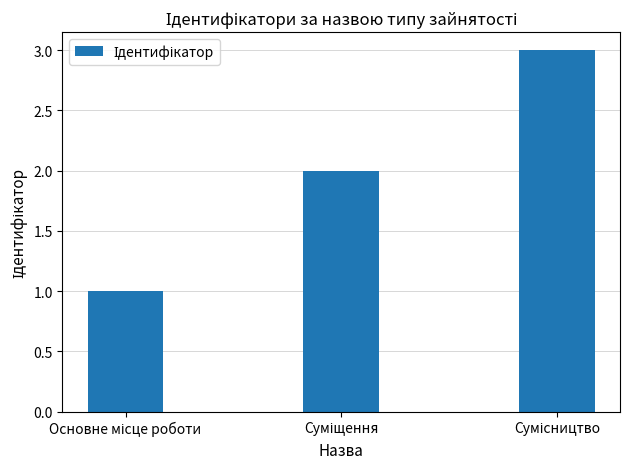

What is the greatest value displayed?

3